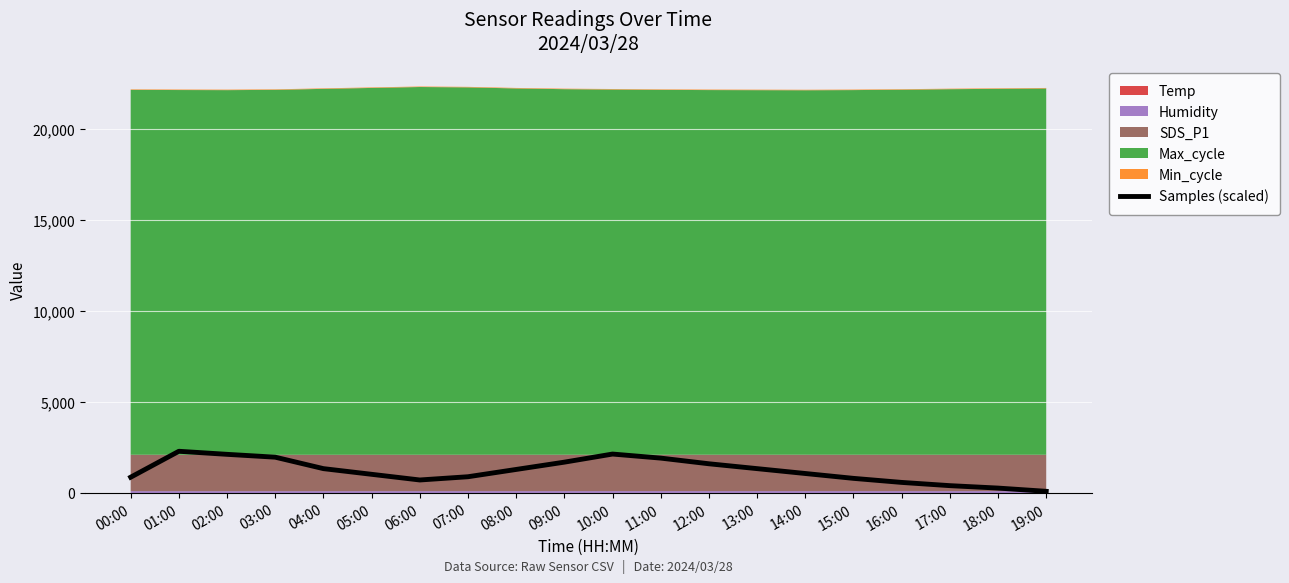

What is the change in value from 14:00 to 16:00?

-489.6